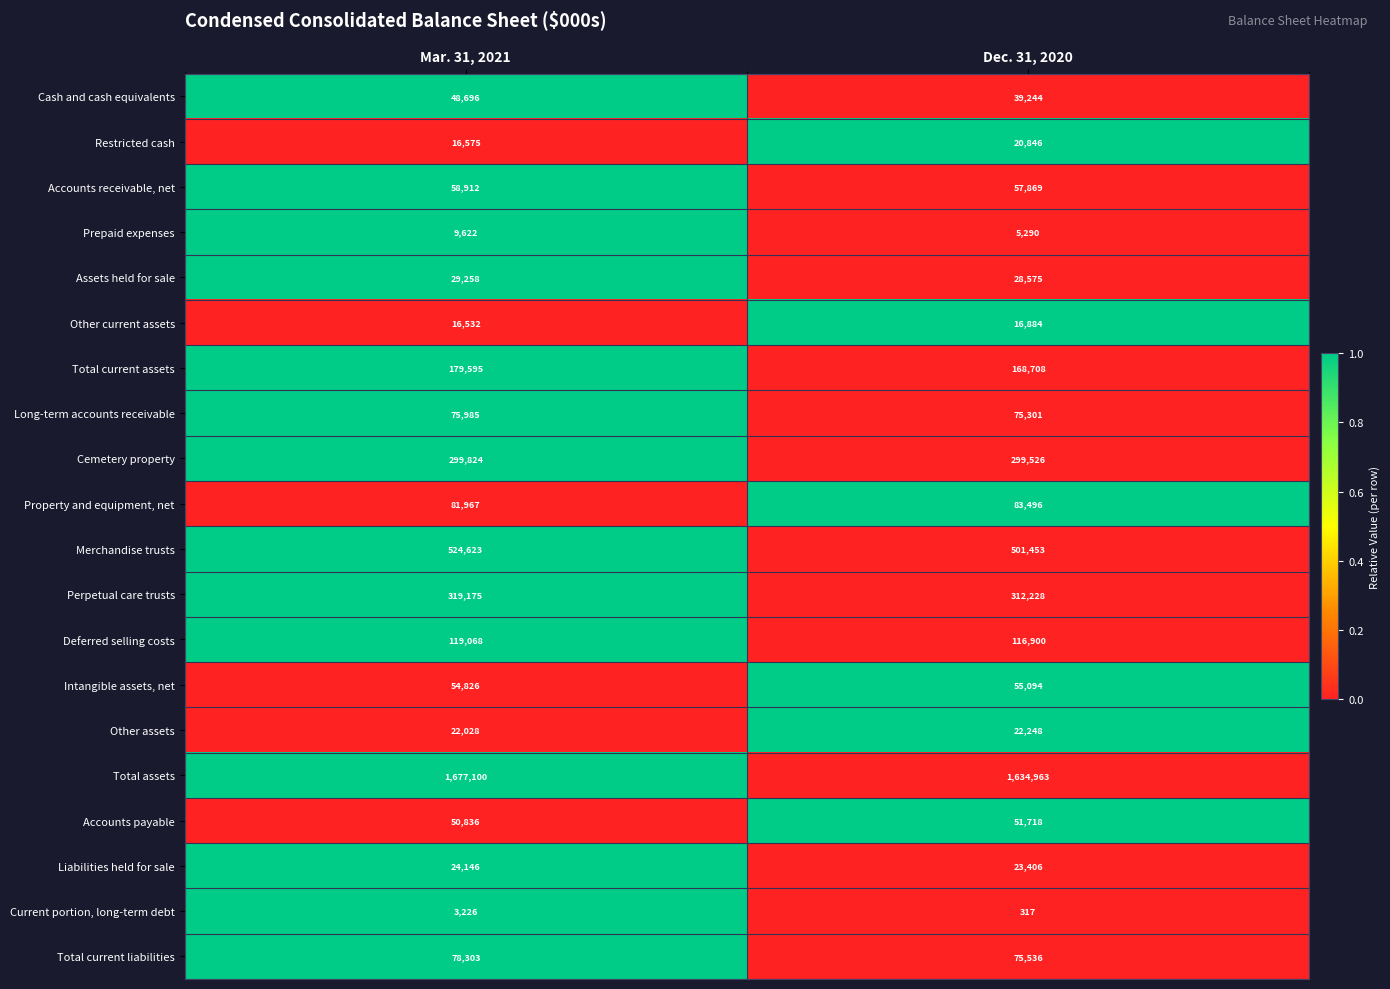

At which label does Total current liabilities reach its peak?

Mar. 31, 2021